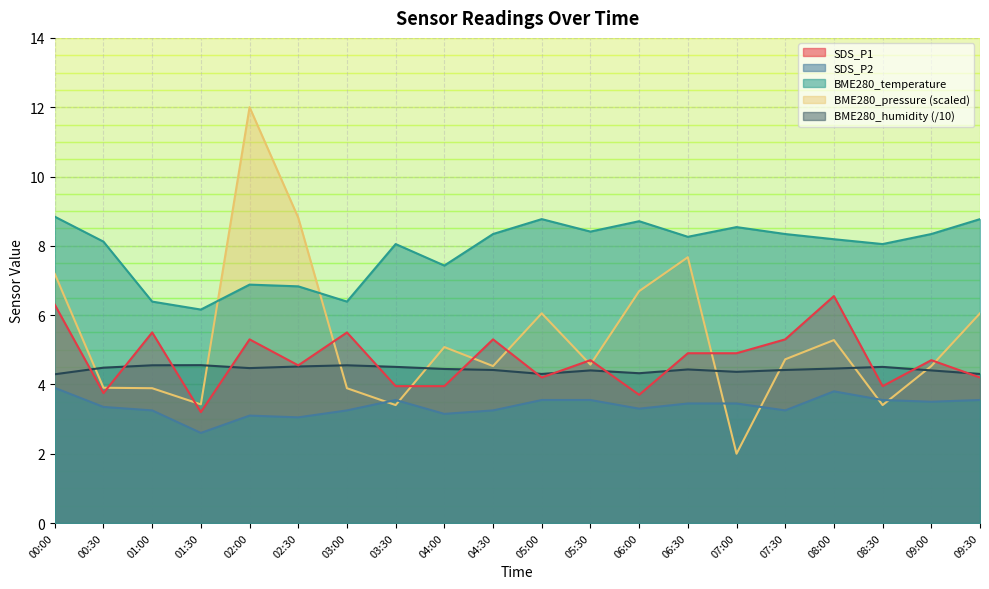

True or false: BME280_temperature and SDS_P2 intersect in this chart.

False